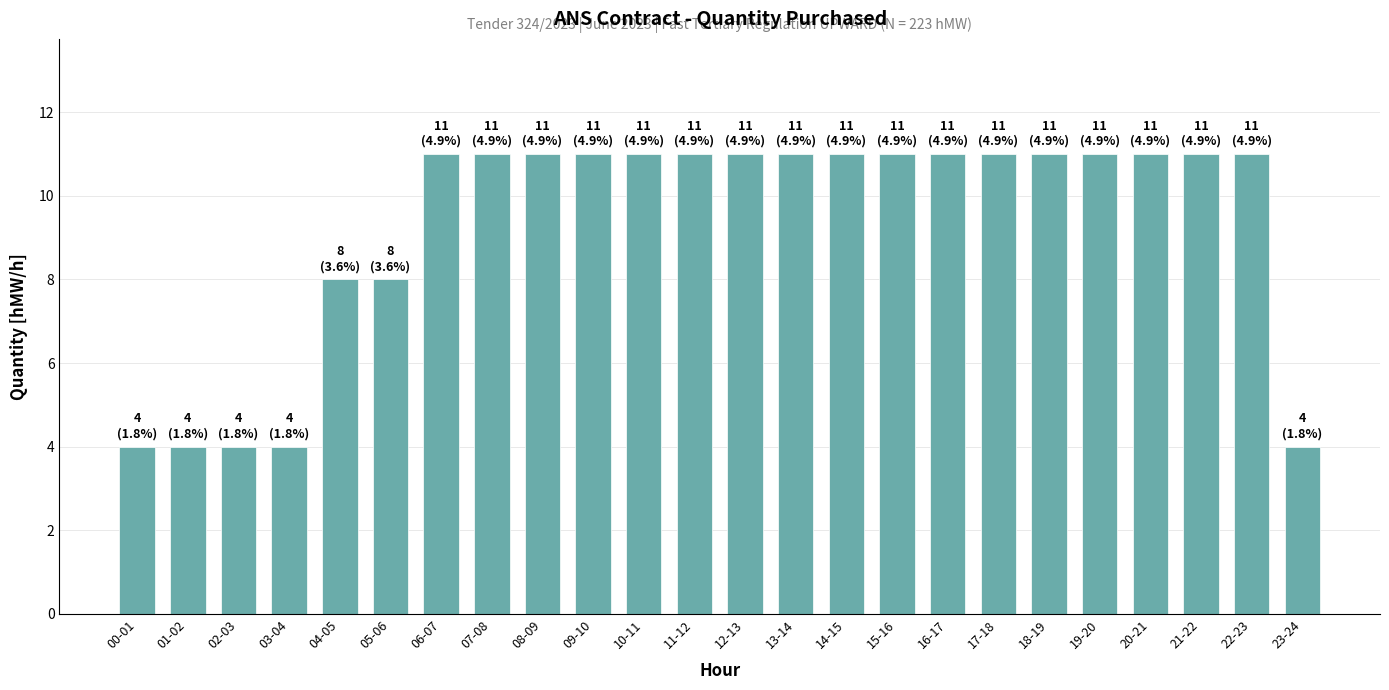

What is the label of the 24th bar from the left?

23-24